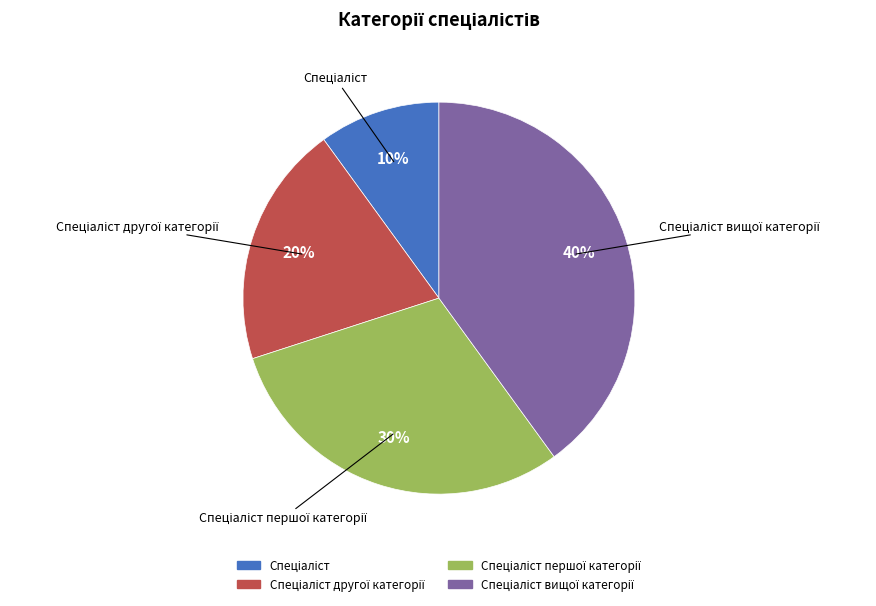

To the nearest percent, what is the difference between the largest and smallest slice percentages?

30%